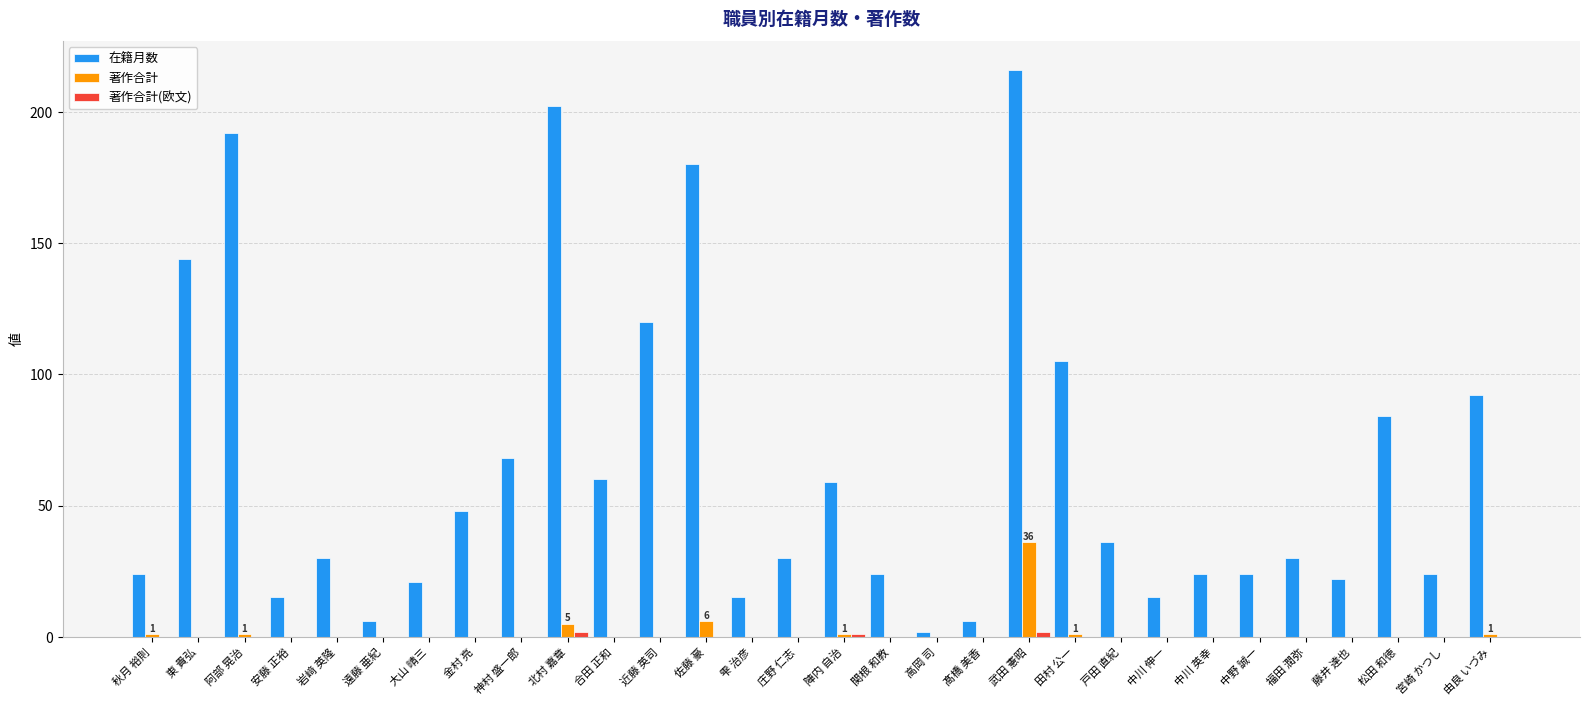

What is the greatest value displayed?

216